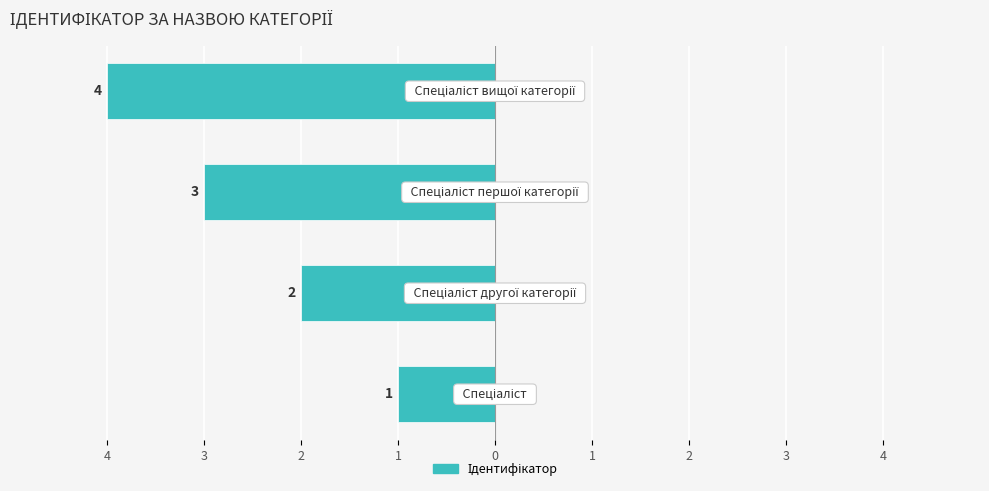

Are the bars horizontal?

Yes